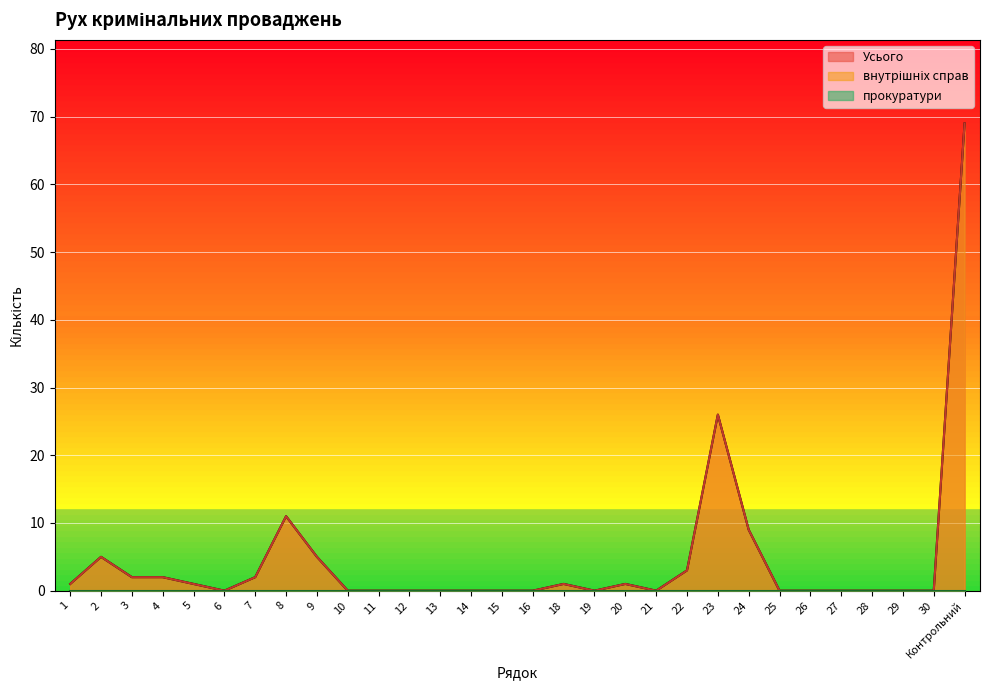

Between 3 and 20, which is larger?

3